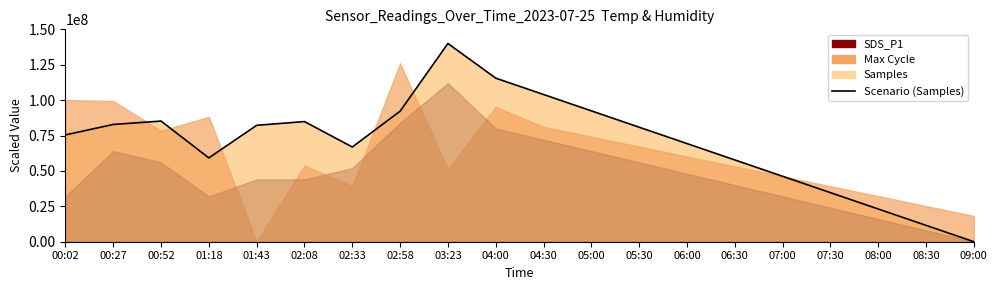

What is the ratio of the value at 06:30 to the value at 07:00?

1.3